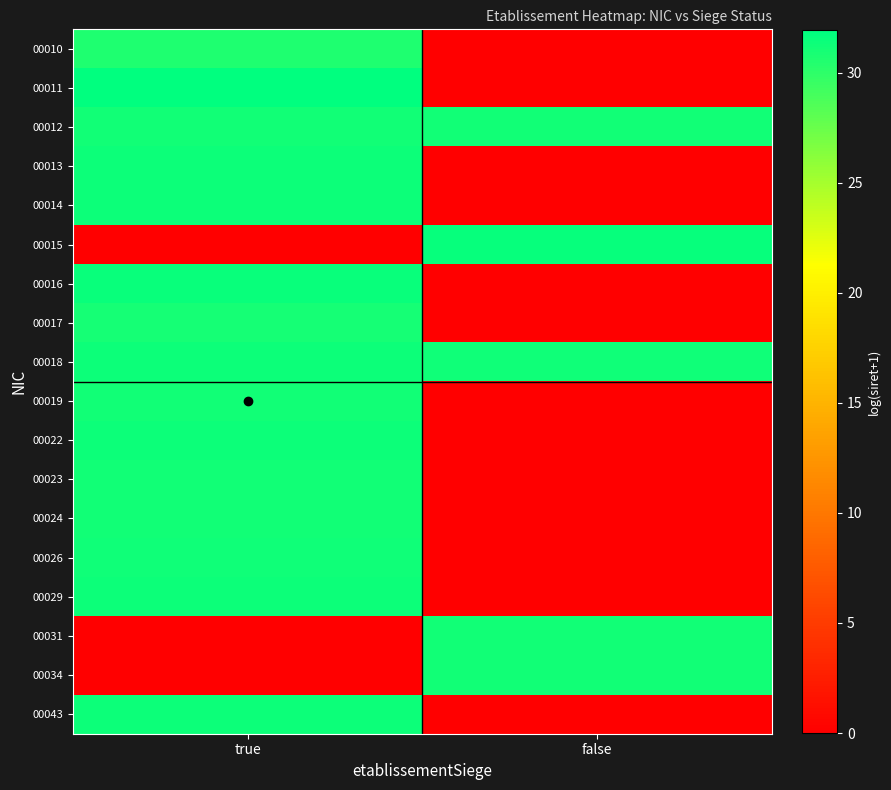

Rank the series by their maximum value, from lowest to highest.

00010, 00017, 00023, 00031, 00034, 00024, 00019, 00012, 00026, 00018, 00043, 00013, 00014, 00029, 00022, 00016, 00015, 00011